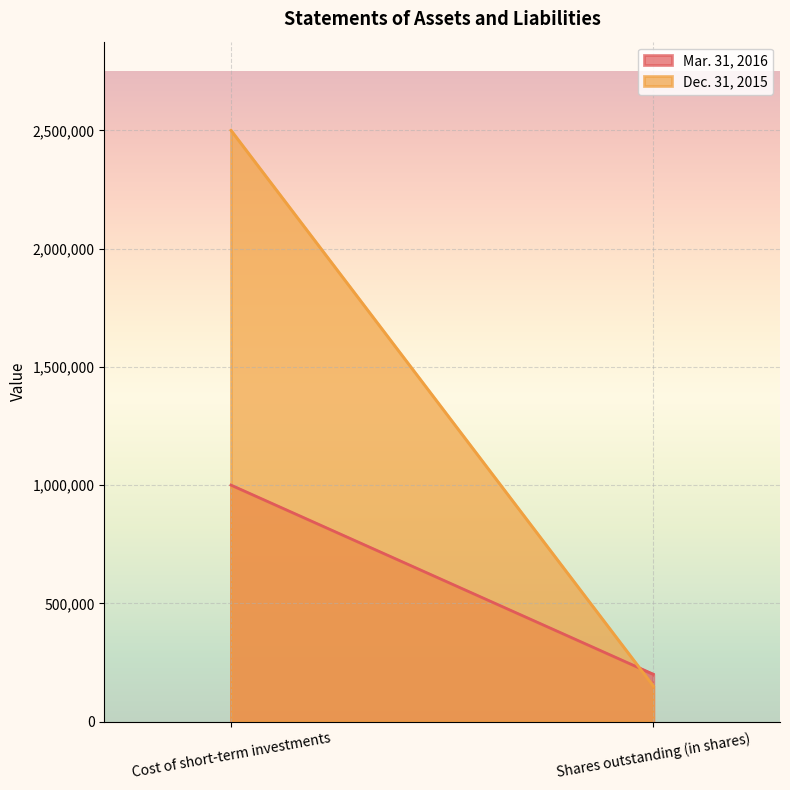

Where is Mar. 31, 2016 nearest to the value 499937?

Shares outstanding (in shares)